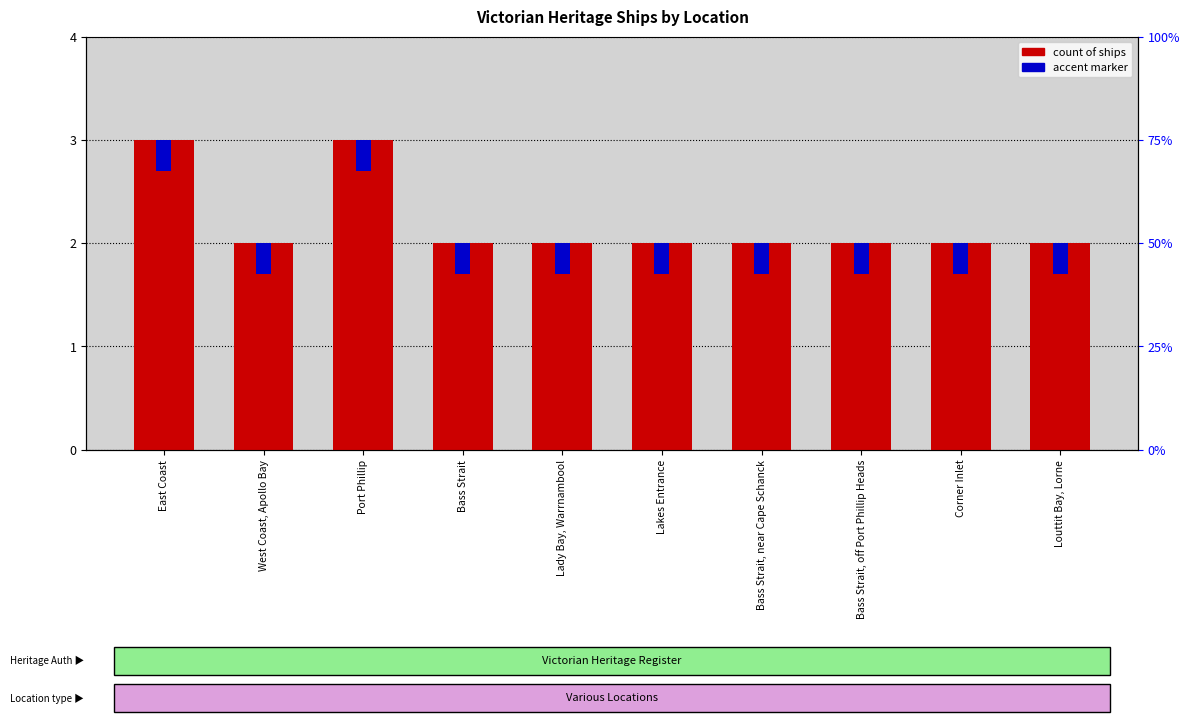

Is it true that Count of Ships equals 2.0 at Bass Strait, off Port Phillip Heads?

True